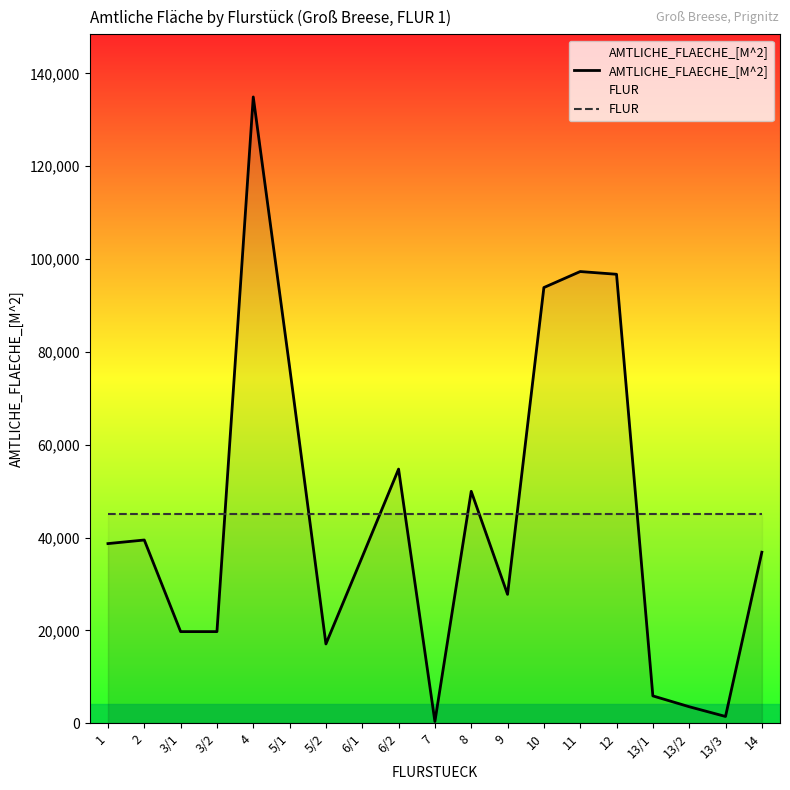

The AMTLICHE_FLAECHE_[M^2] series shows 93856.0 at 10. True or false?

True